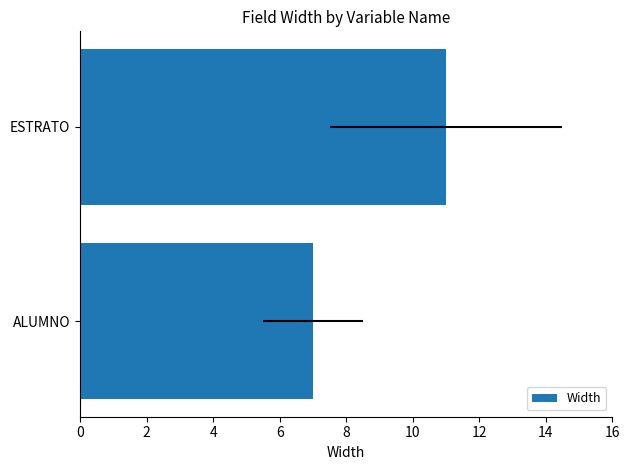

How many values are between 7 and 11?

2